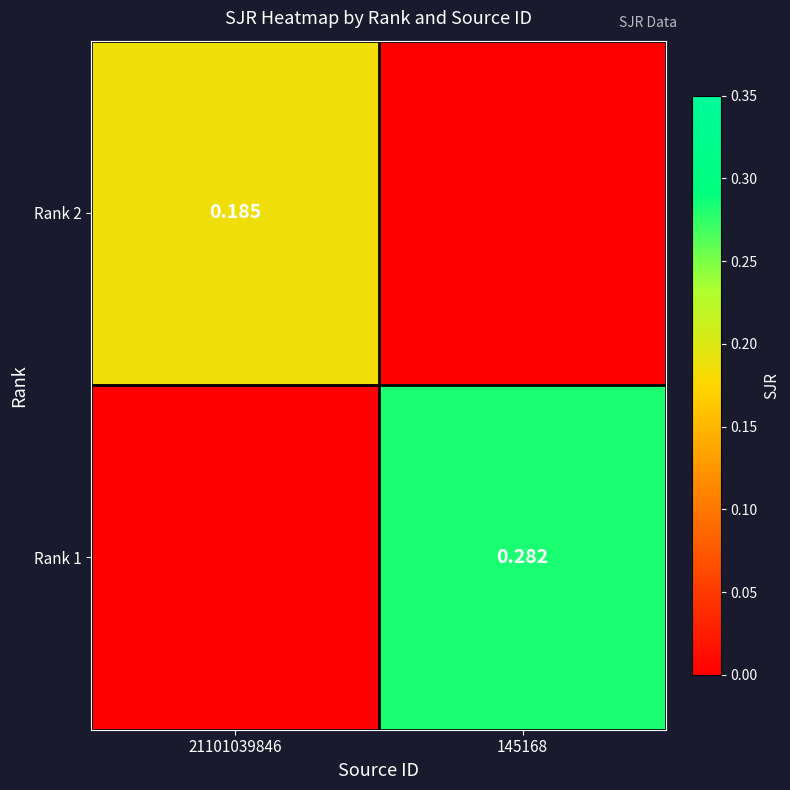

Is the value of Rank 2 at 21101039846 greater than the value of Rank 1 at 145168?

No